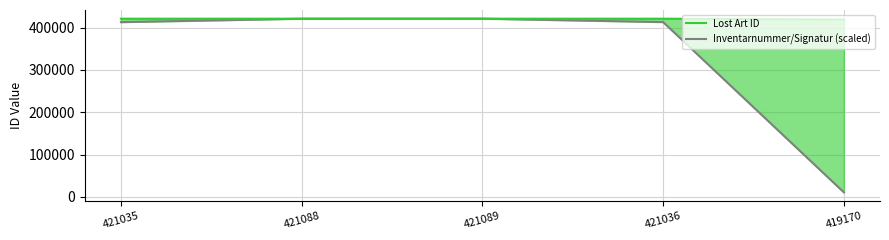

What is the smallest value displayed?

10747.8